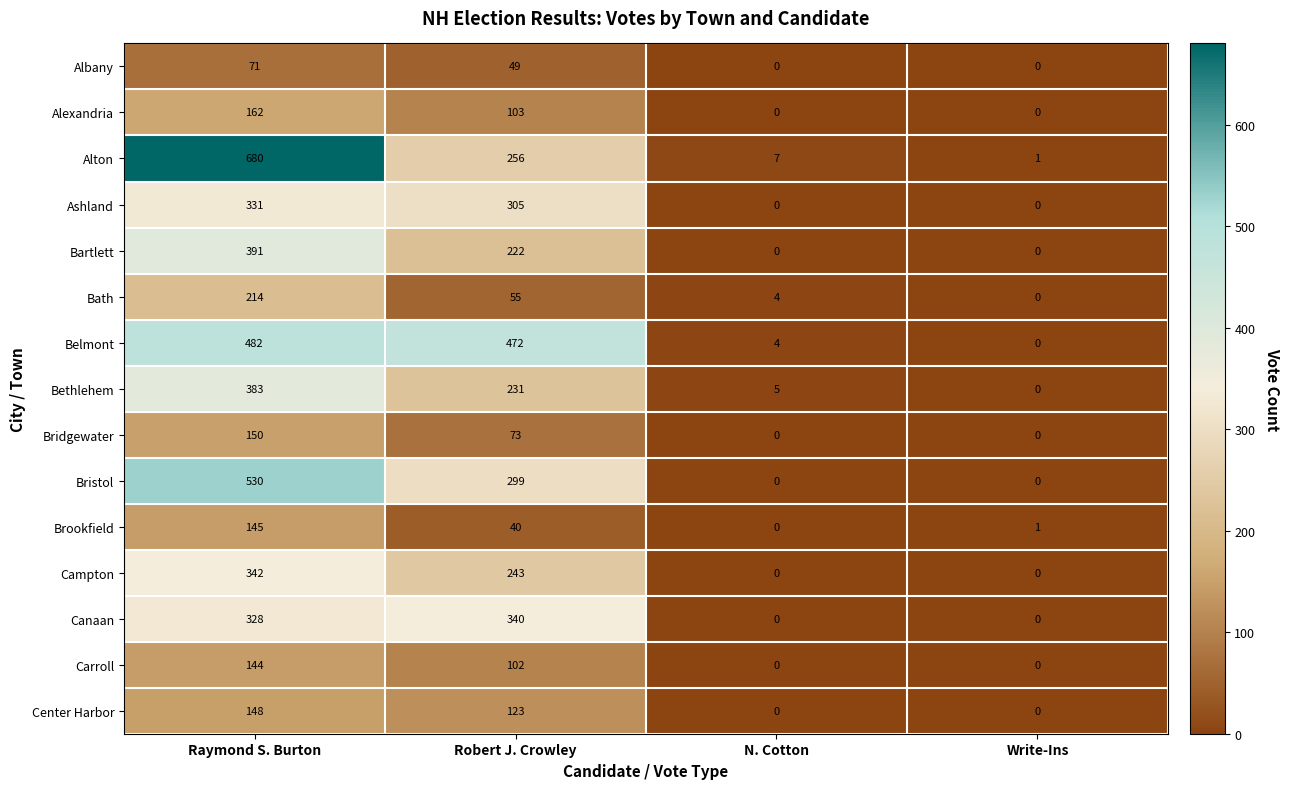

What is the spread (max minus min) of values at Write-Ins?

1